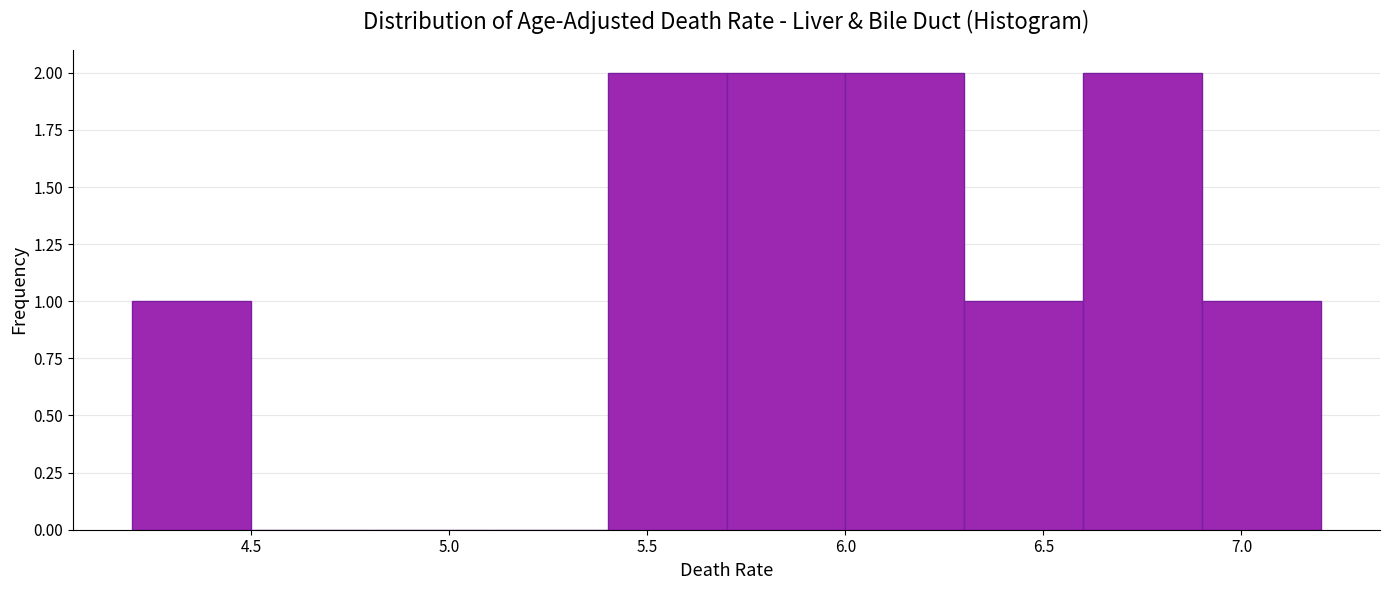

Reading left to right, list every bar in this chart as the range it spans on the x-axis followed by its height. The values are not printed on the chart, so give them approximately, as read against the axis.

4.2 to 4.5: 1
4.5 to 4.8: 0
4.8 to 5.1: 0
5.1 to 5.4: 0
5.4 to 5.7: 2
5.7 to 6.0: 2
6.0 to 6.3: 2
6.3 to 6.6: 1
6.6 to 6.9: 2
6.9 to 7.2: 1